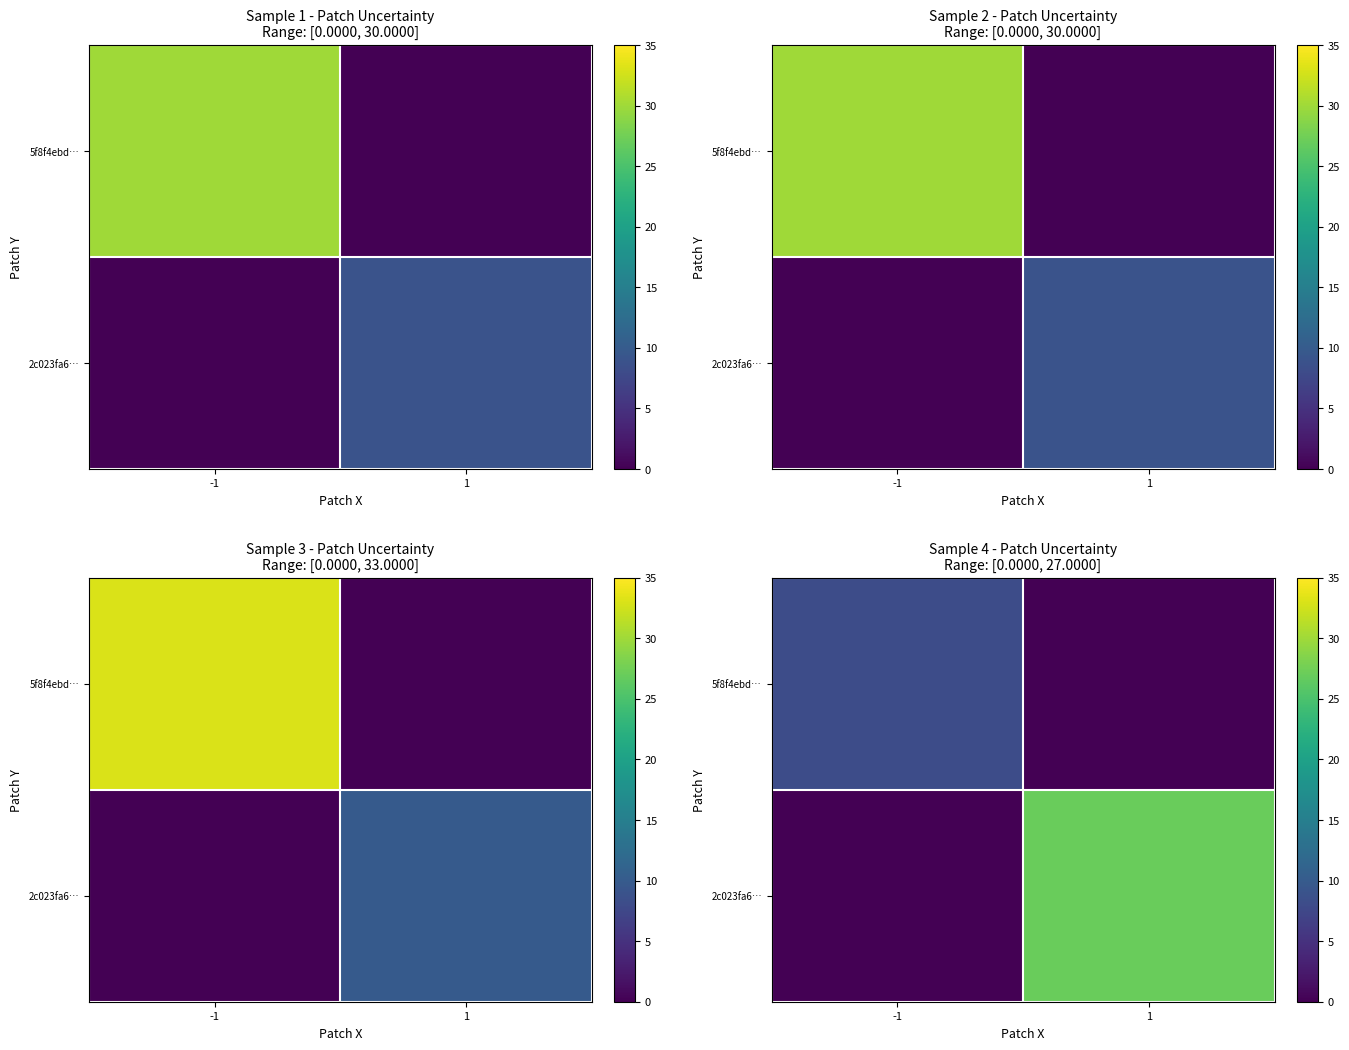

What is the difference between the maximum and minimum values in the 2c023fa6… series?

27.0